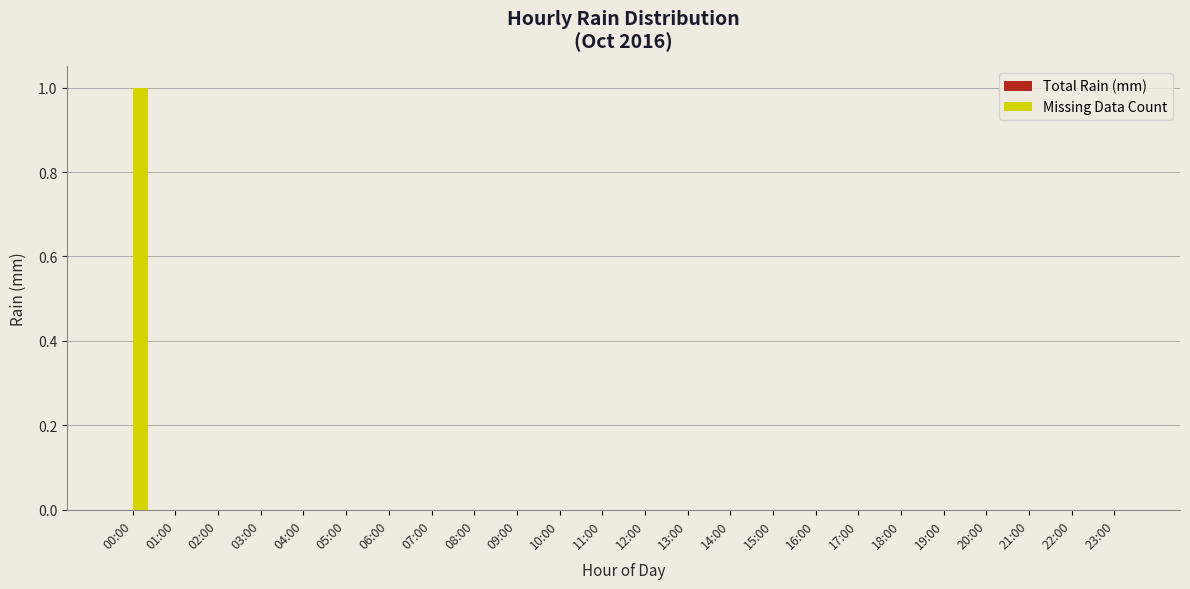

True or false: the data shows 0 at 04:00.

True